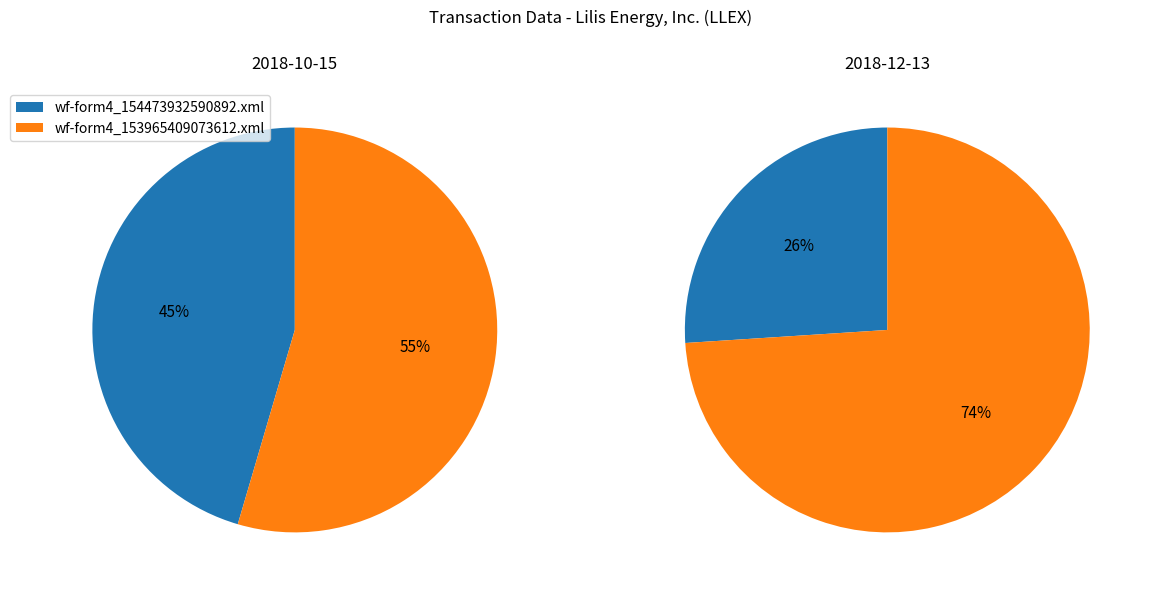

Does wf-form4_153965409073612.xml represent more than half of the total?

Yes